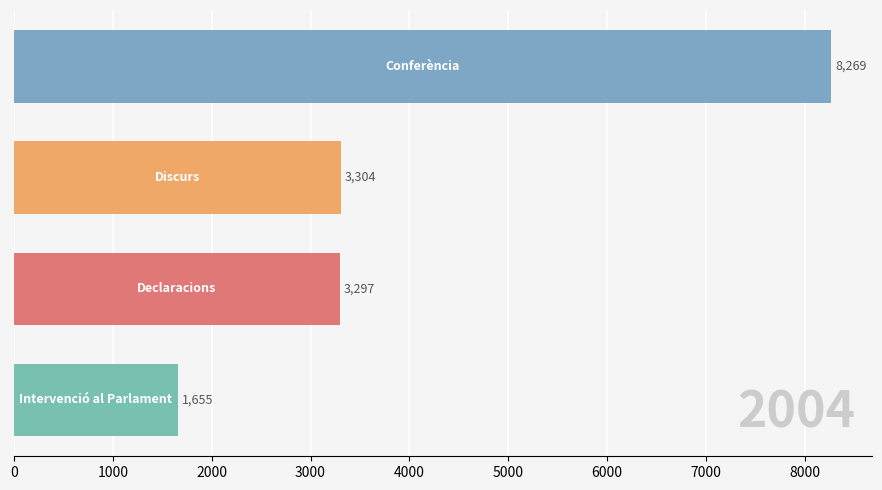

What is the sum of all values?

16525